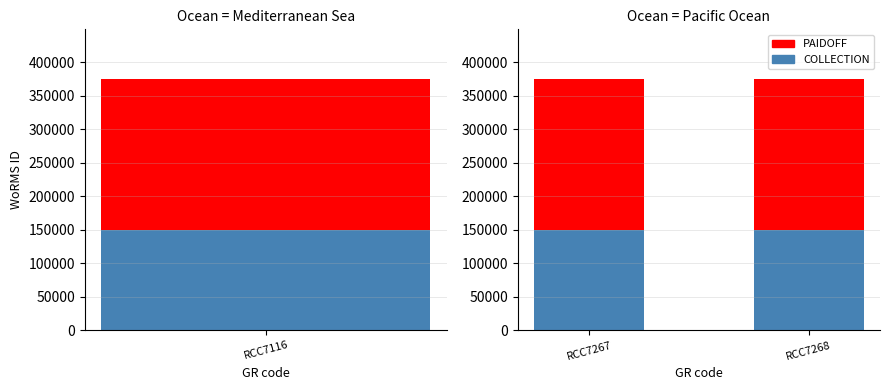

What is the value of the PAIDOFF bar at the 1st from the left?

224440